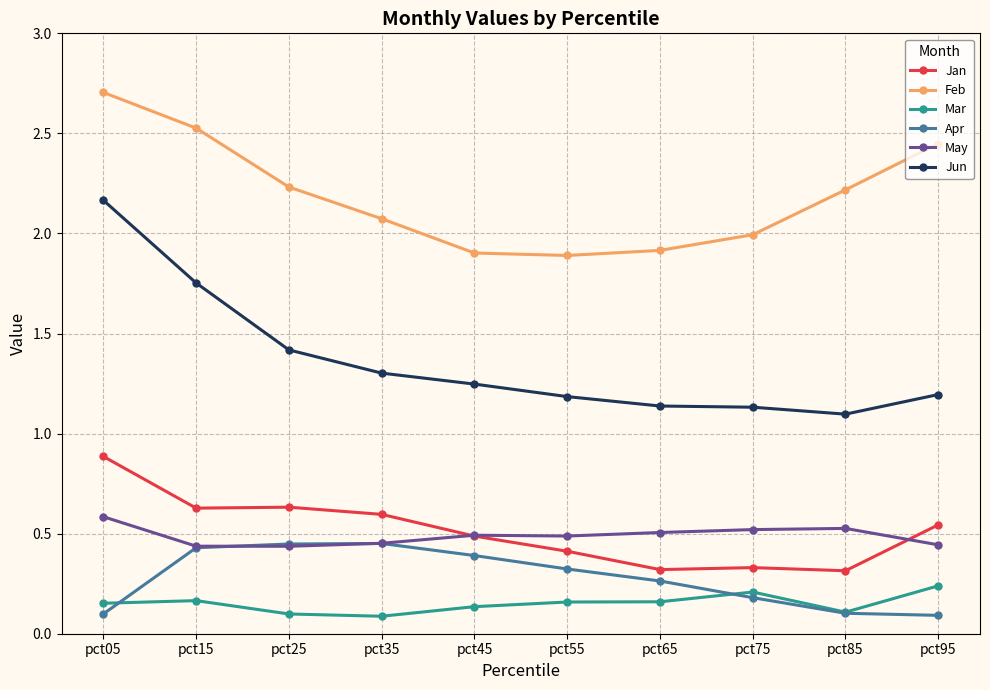

List the series in order of their peak value, lowest first.

Mar, Apr, May, Jan, Jun, Feb